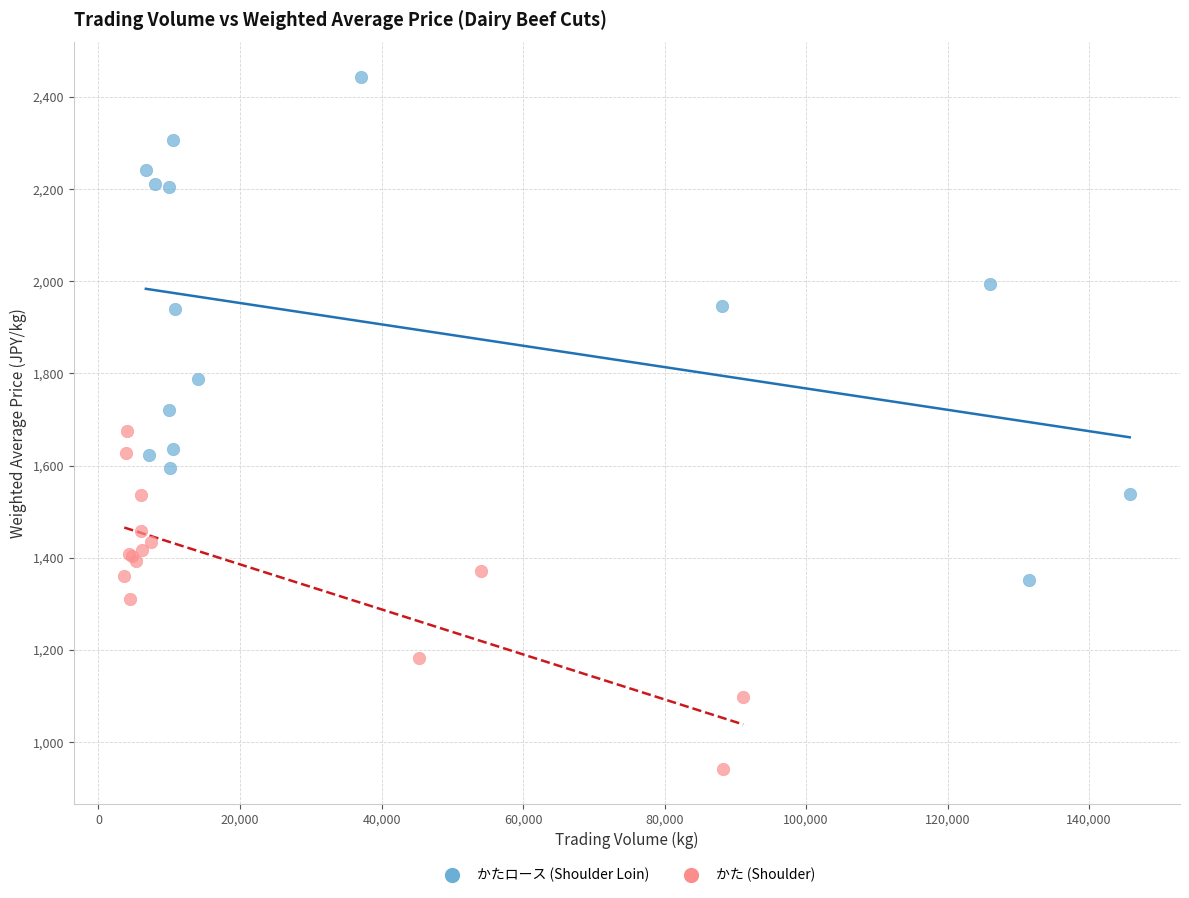

Which series has the widest spread of Y values?

かたロース (Shoulder Loin)